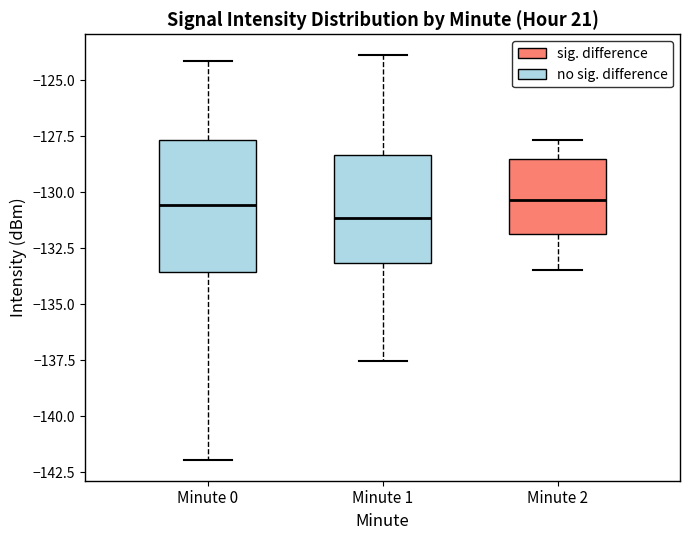

Comparing the boxes themselves (not the whiskers), which one is the tallest?

Minute 0